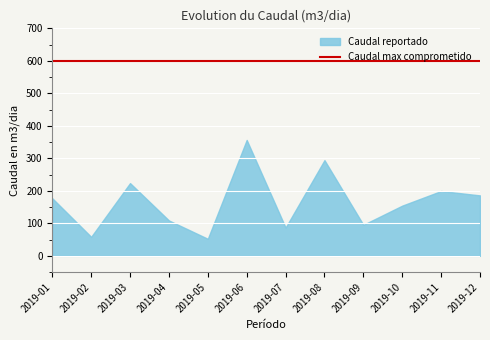

True or false: Caudal reportado and Caudal max comprometido cross at least once.

False